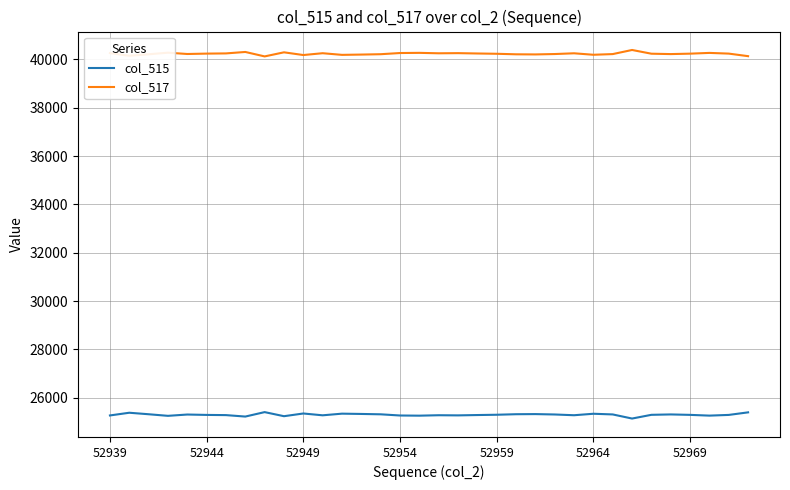

Which series has the largest total across all categories?

col_517